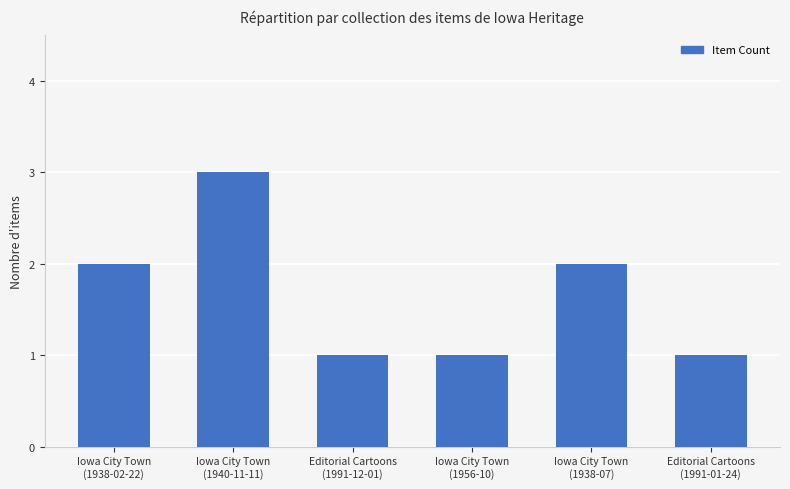

What is the maximum value shown in the chart?

3